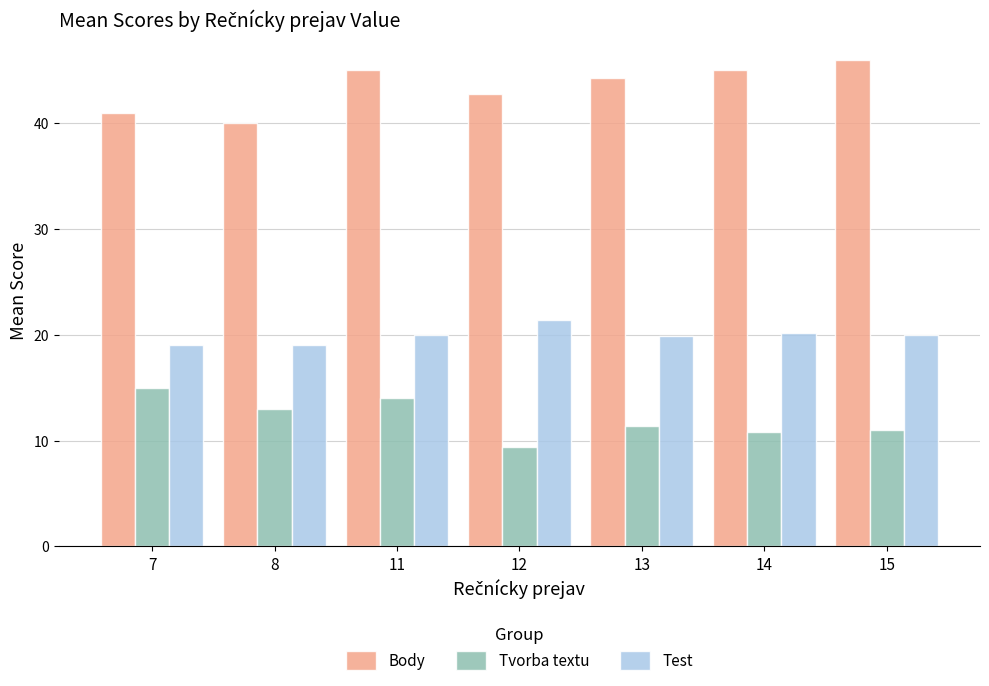

Rank the series by their maximum value, from lowest to highest.

Tvorba textu, Test, Body